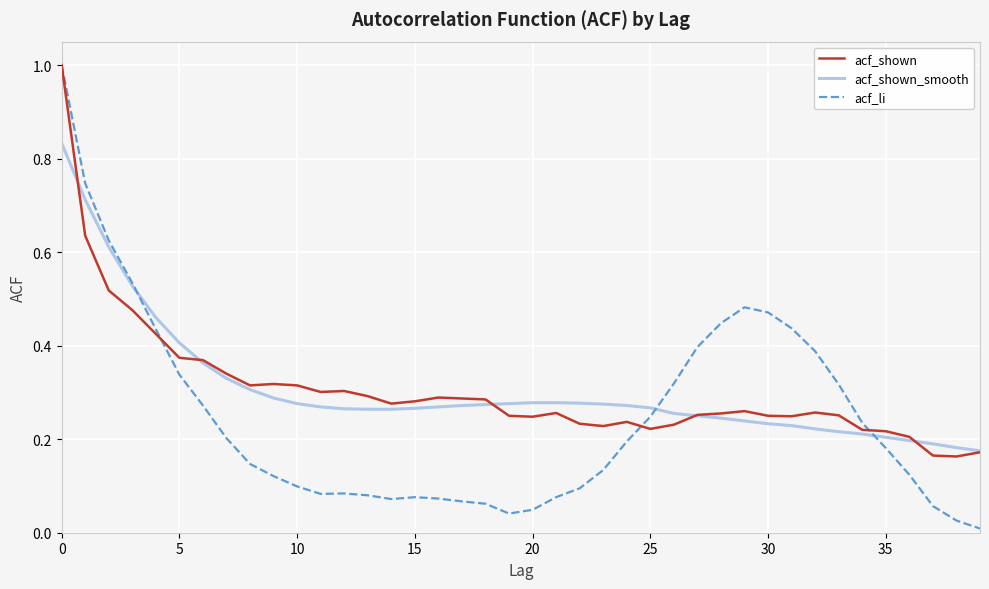

Which series has the largest range (max minus min)?

acf_li